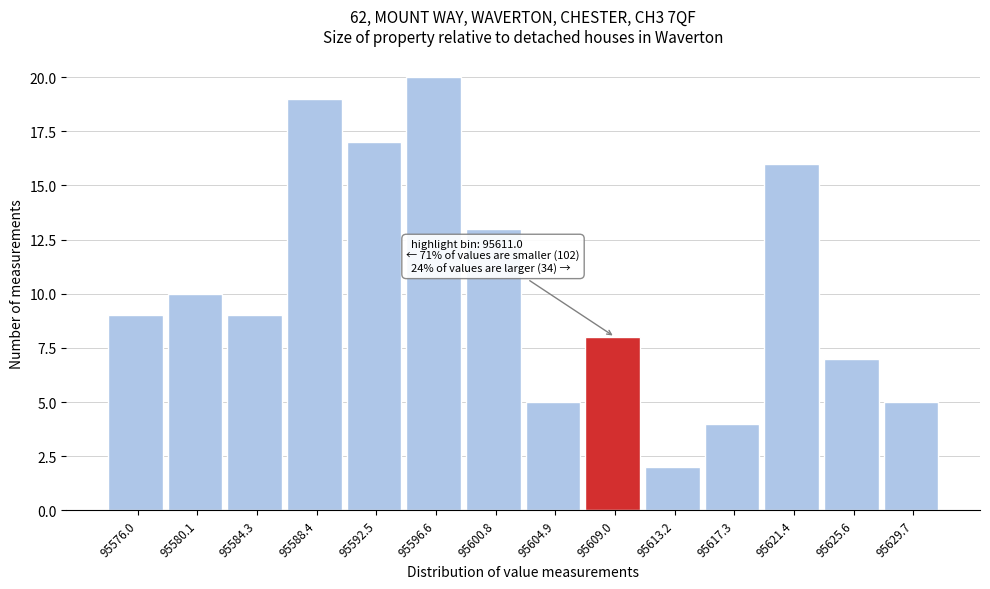

Reading left to right, extract all data points from this chart.

9	10	9	19	17	20	13	5	8	2	4	16	7	5